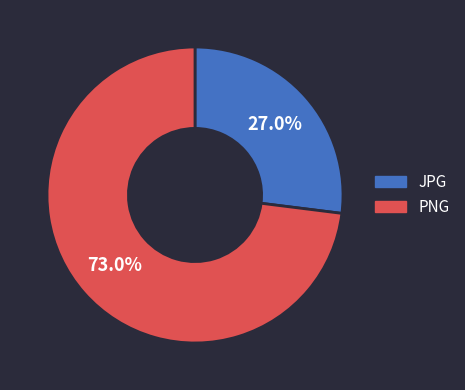

Combined, what portion of the pie is PNG and JPG?

100.0%